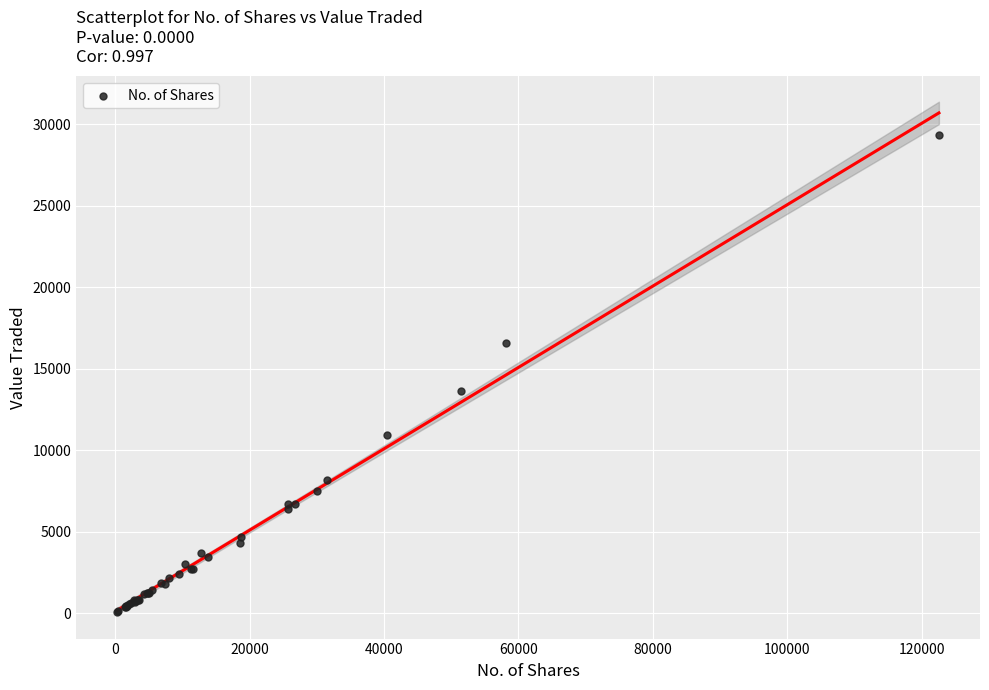

What Y value in the scatter plot is closest to 14706?

13655